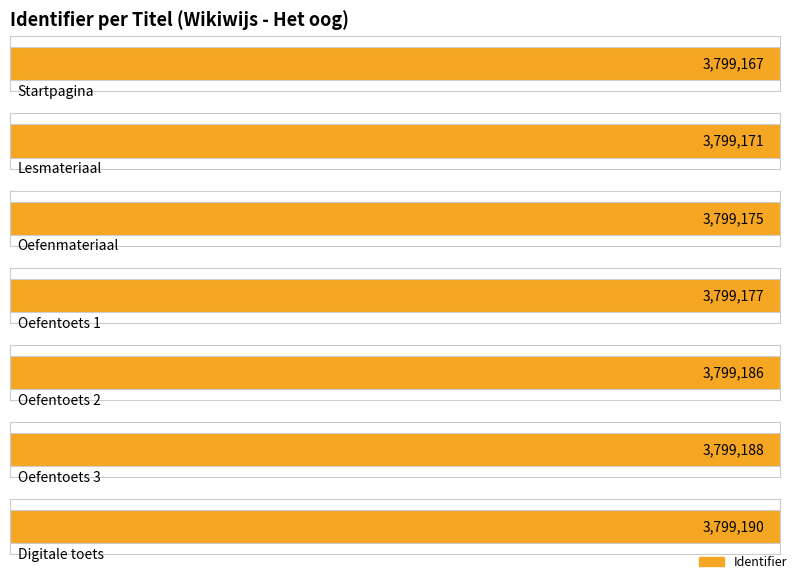

Reading left to right, transcribe all the data shown in this chart.

Startpagina=3799167	Lesmateriaal=3799171	Oefenmateriaal=3799175	Oefentoets 1=3799177	Oefentoets 2=3799186	Oefentoets 3=3799188	Digitale toets=3799190